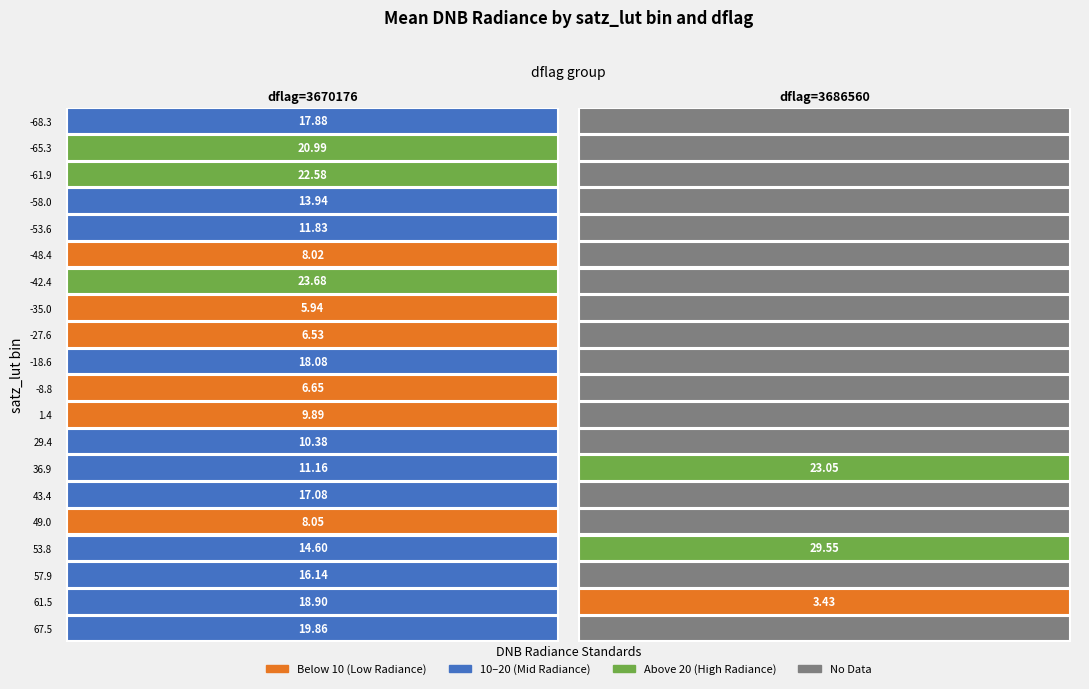

The value of vflag_values at dflag_values is 2378534. True or false?

False